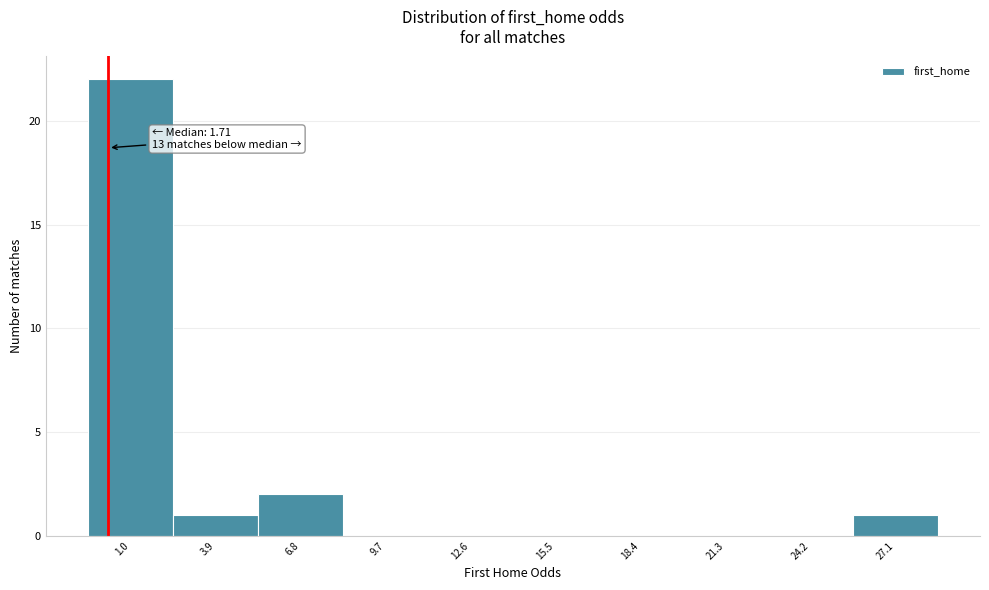

Reading left to right, transcribe all the data shown in this chart.

1.0=22	3.9=1	6.8=2	9.7=0	12.6=0	15.5=0	18.4=0	21.3=0	24.2=0	27.1=1